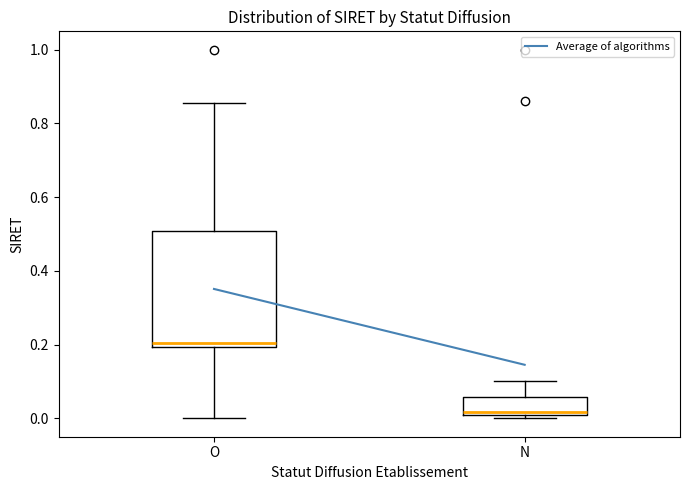

Comparing the boxes themselves (not the whiskers), which one is the tallest?

O